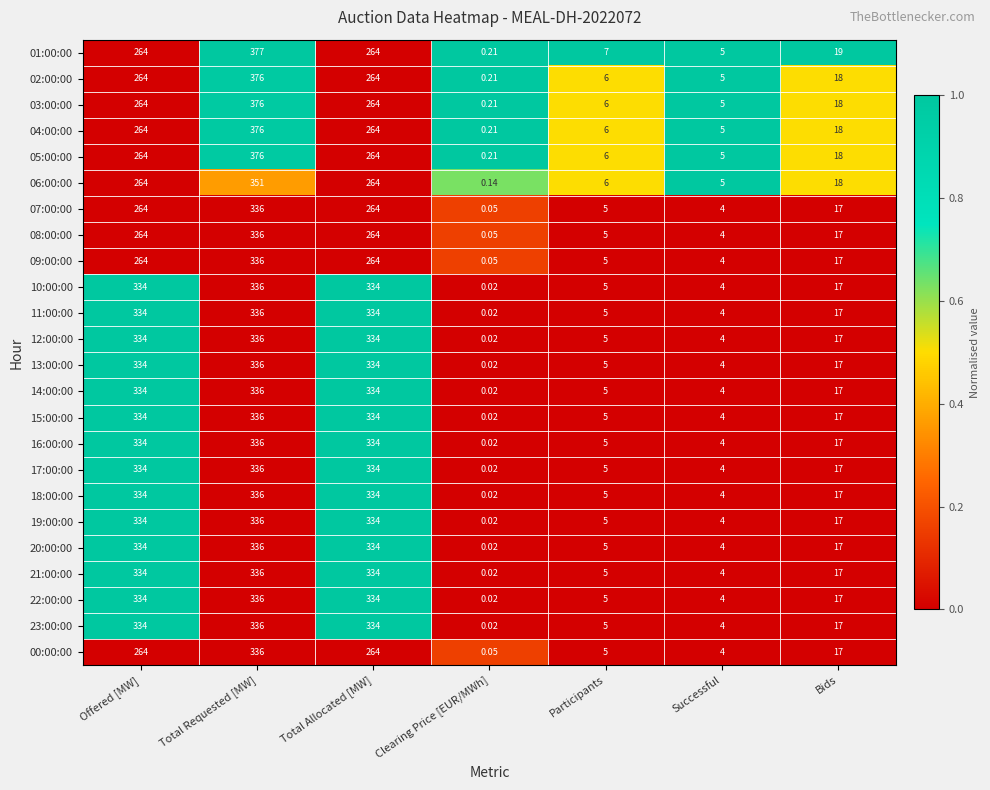

Between Participants and Successful, which series saw the biggest shift?

01:00:00